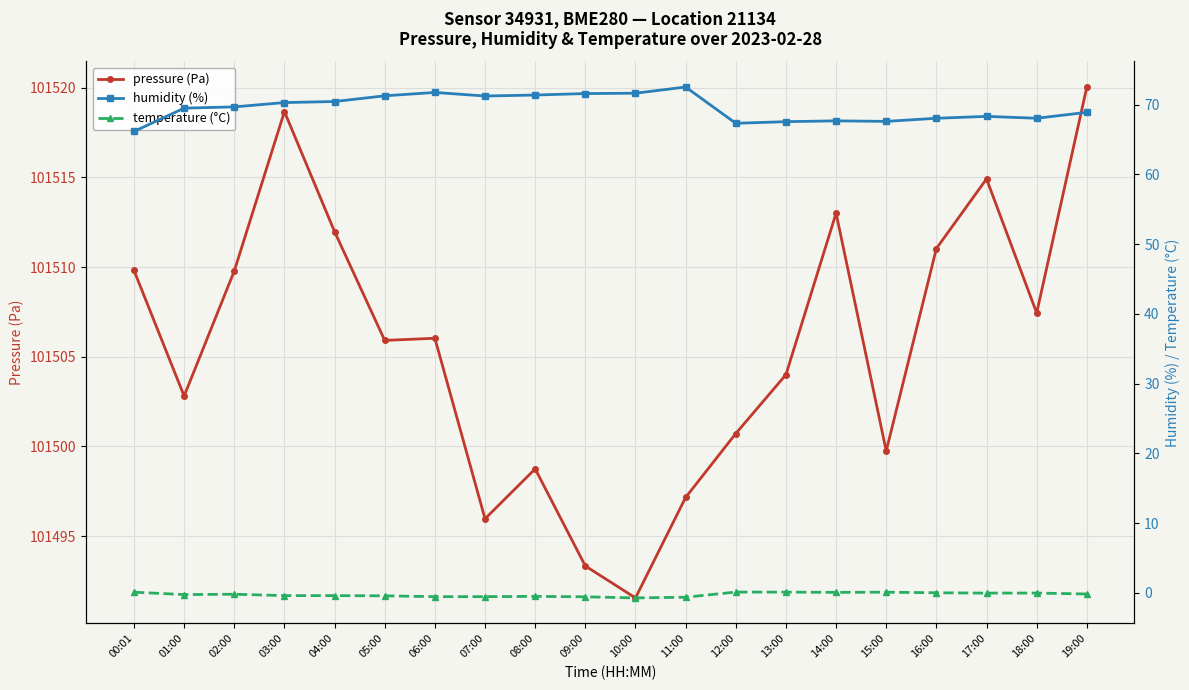

In temperature (°C), how many points are higher than both neighbors (excluding endpoints)?

5